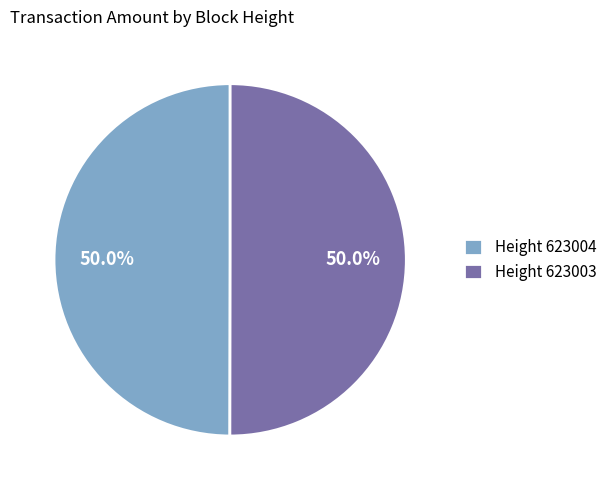

How many slices are in this pie chart?

2